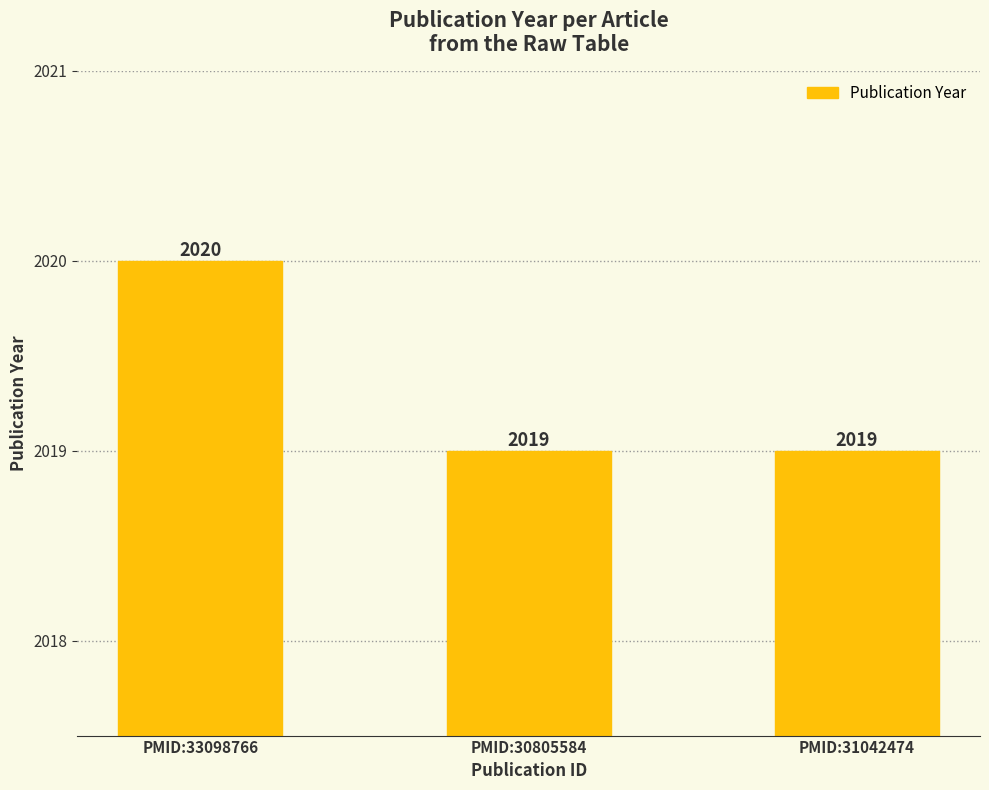

What is the difference between the maximum and minimum values?

1